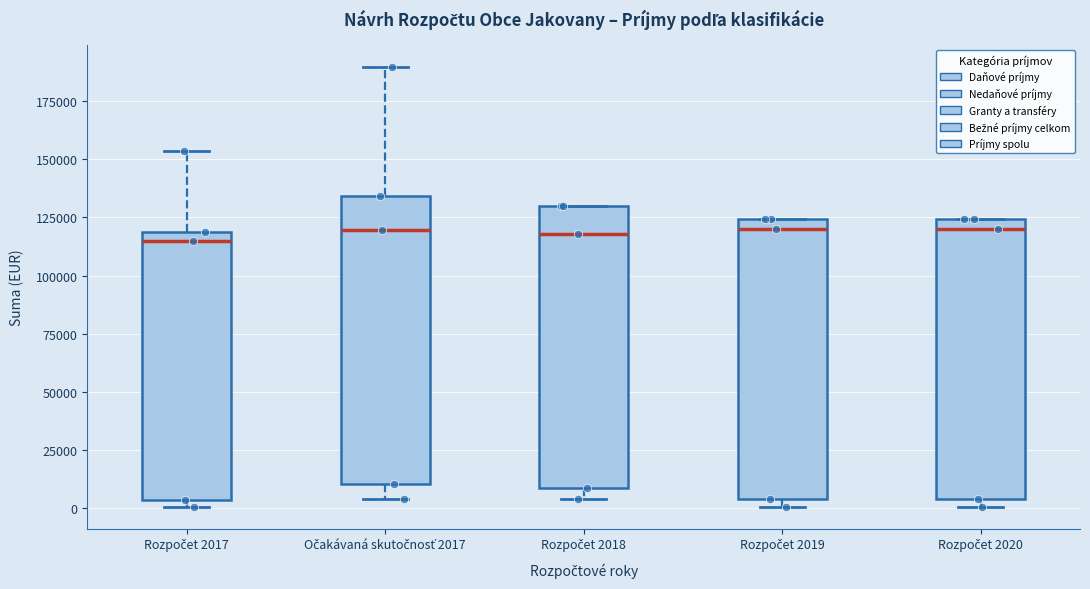

Where is the lower edge of the box for Rozpočet 2020 on the y-axis? The values are not printed on the chart, so give them approximately, as read against the axis.

5000